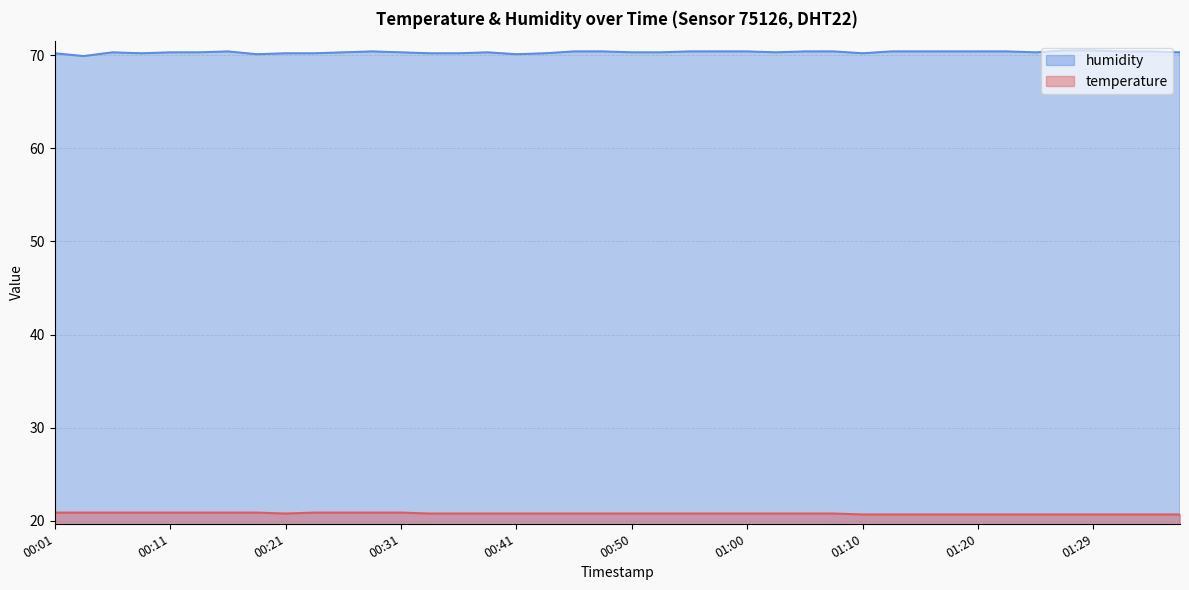

Is it true that humidity equals 70.3 at 01:03?

True